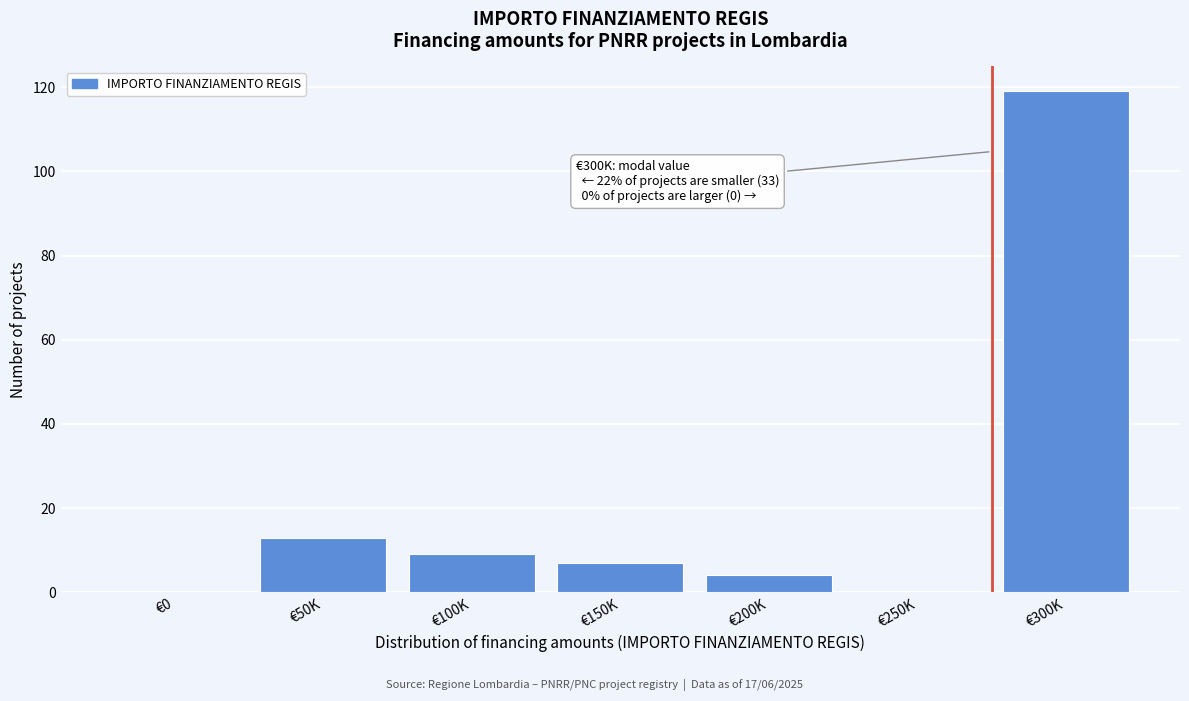

Reading left to right, list all the values displayed in this chart.

€0=0	€50K=13	€100K=9	€150K=7	€200K=4	€250K=0	€300K=119